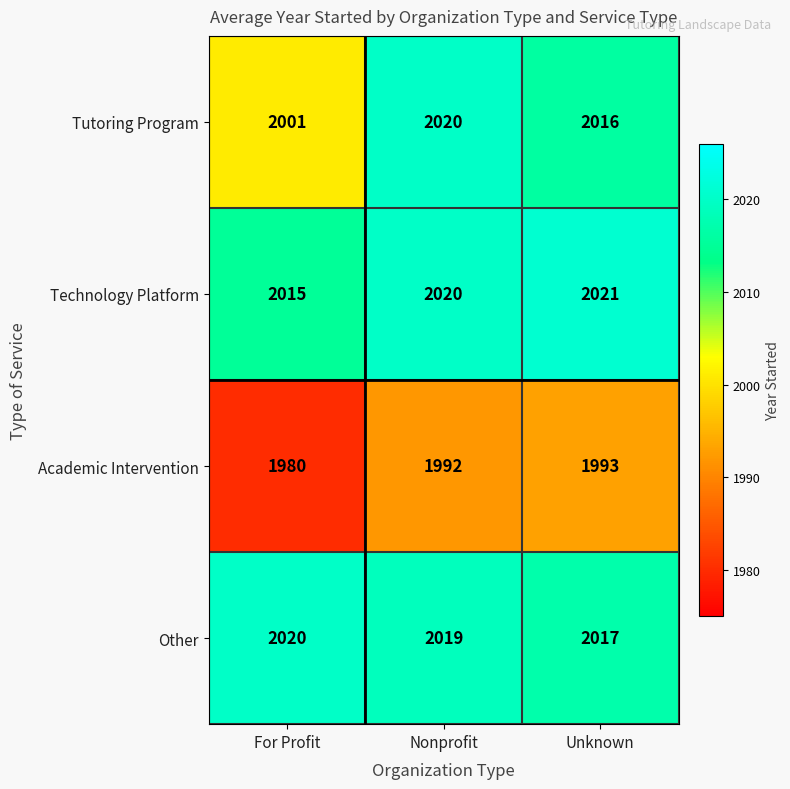

The value of Technology Platform at For Profit is 2015. True or false?

True